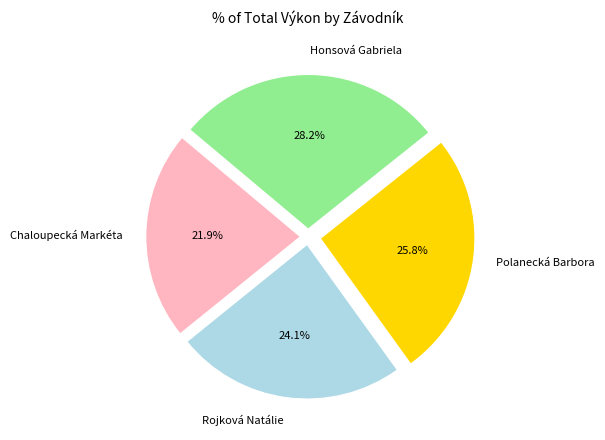

True or false: Chaloupecká Markéta accounts for 22% of the total.

True